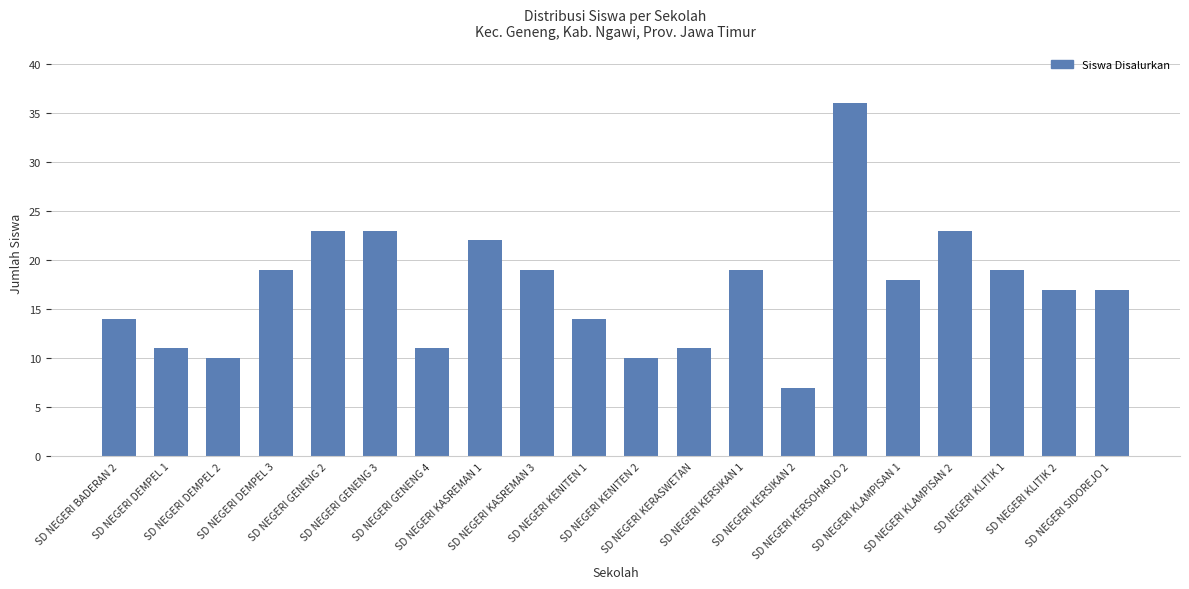

Count the number of data series in this chart.

1